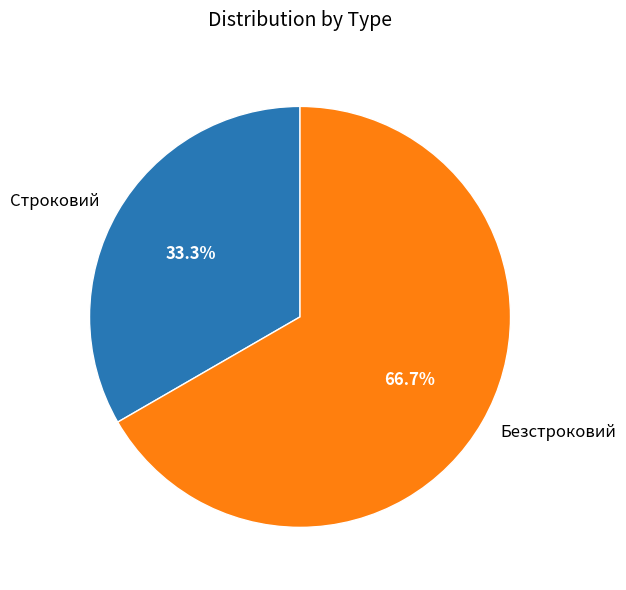

Is it true that Безстроковий is 67% of the pie?

True